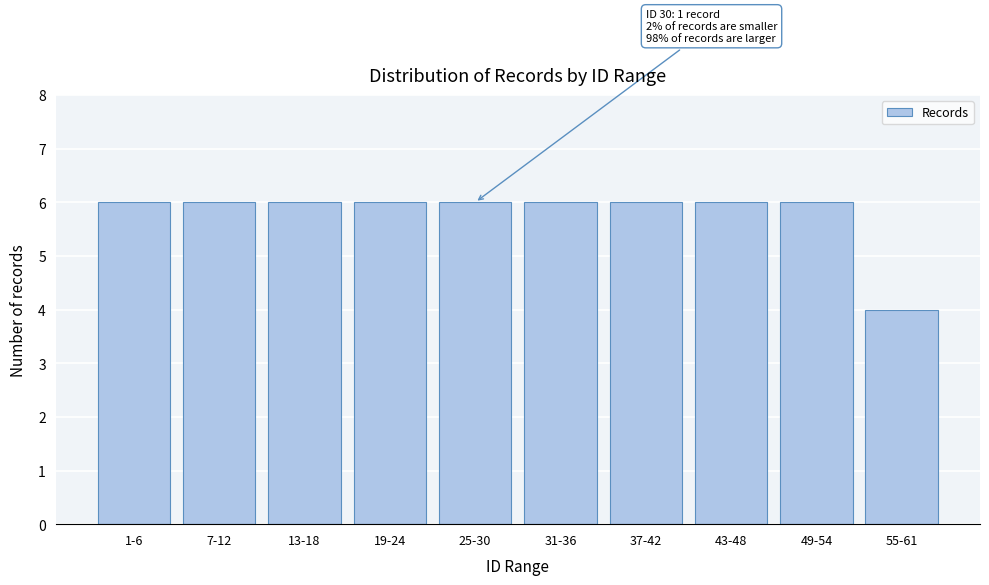

Reading right to left, list all the values displayed in this chart.

55-61=4	49-54=6	43-48=6	37-42=6	31-36=6	25-30=6	19-24=6	13-18=6	7-12=6	1-6=6